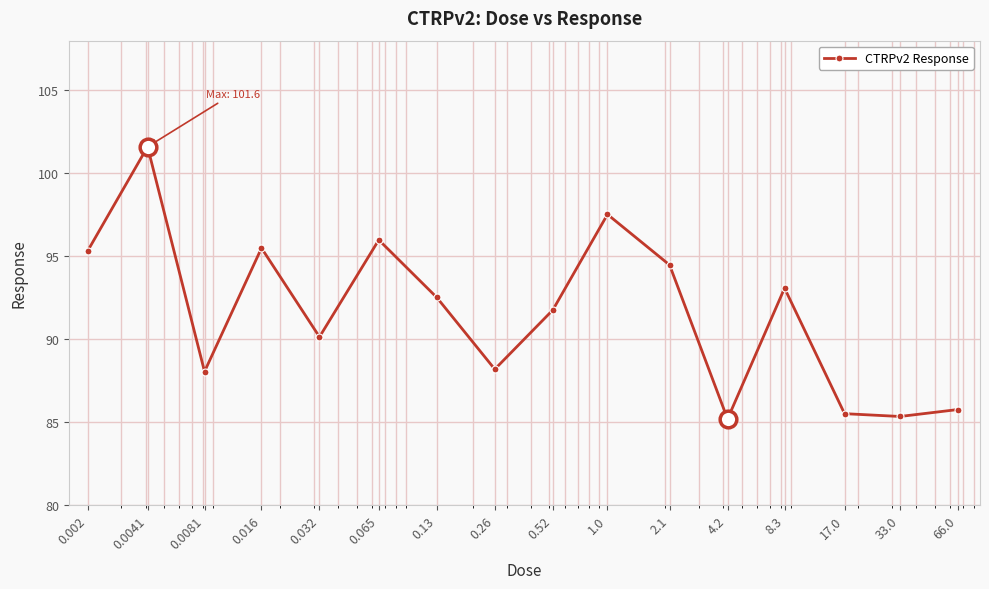

Is this an area chart (filled region under the line)?

No